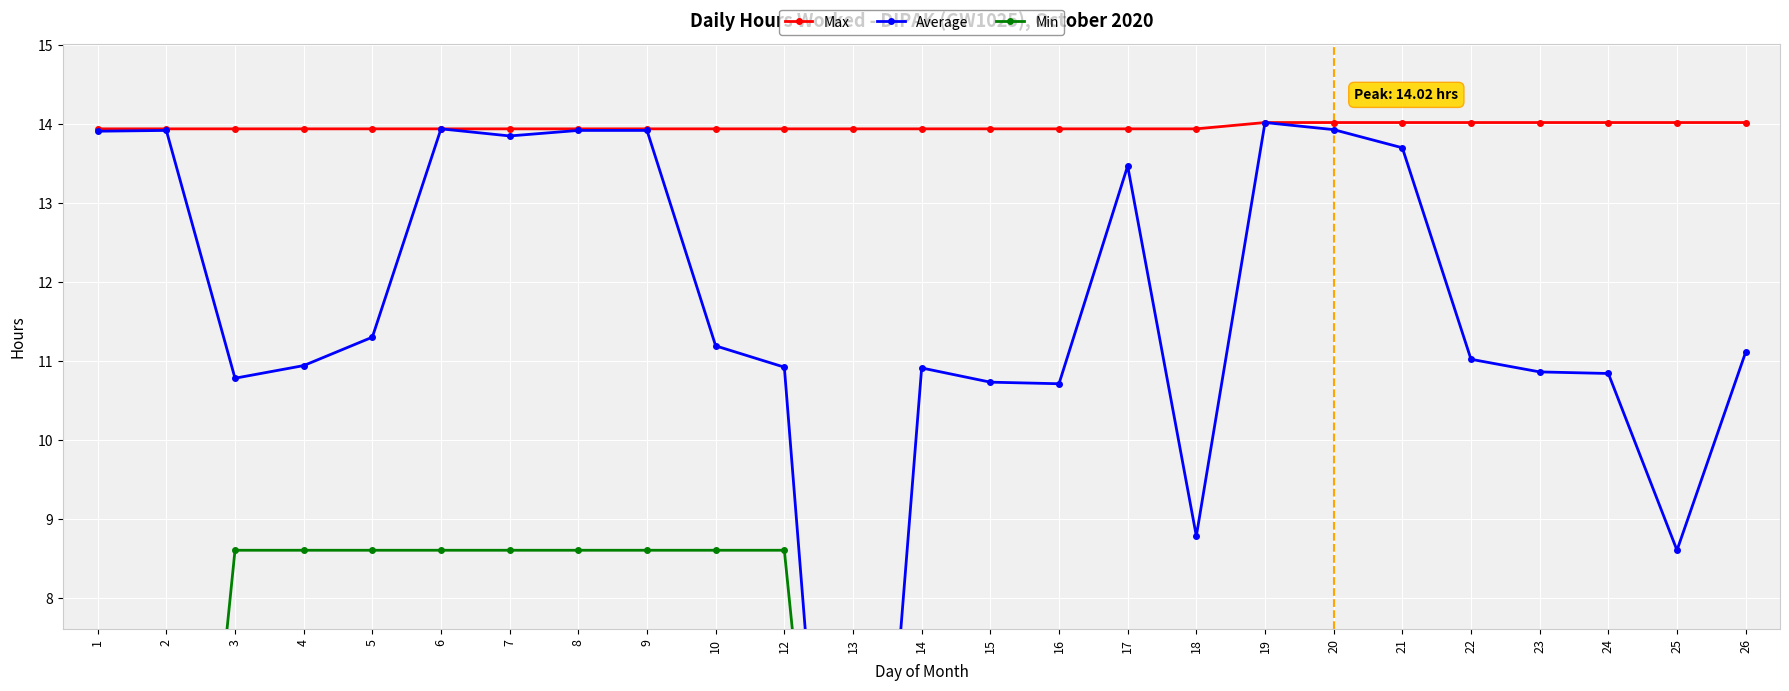

What is the difference between the maximum and minimum values in the Average series?

14.0